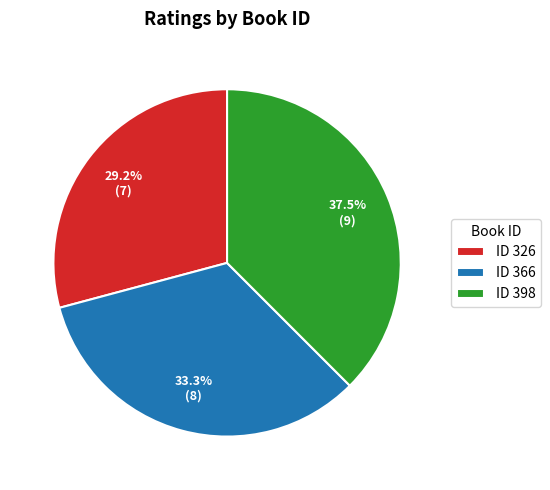

Is there a majority slice in this chart?

No